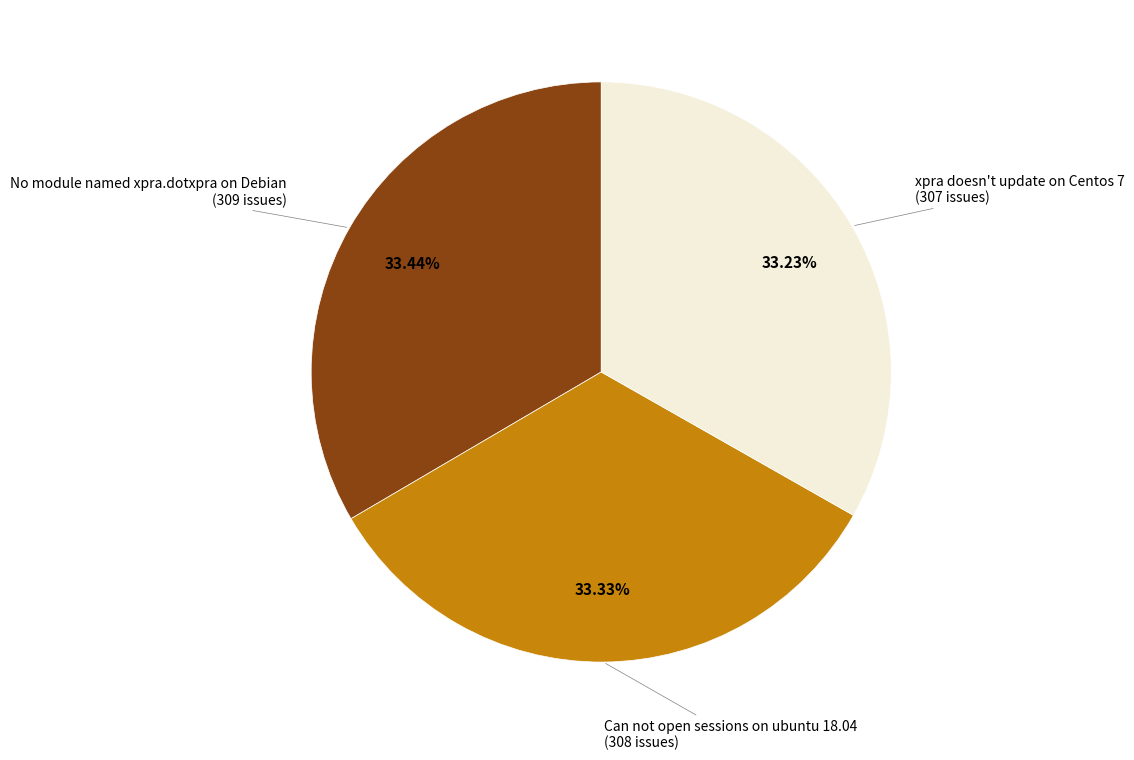

Is there a majority slice in this chart?

No